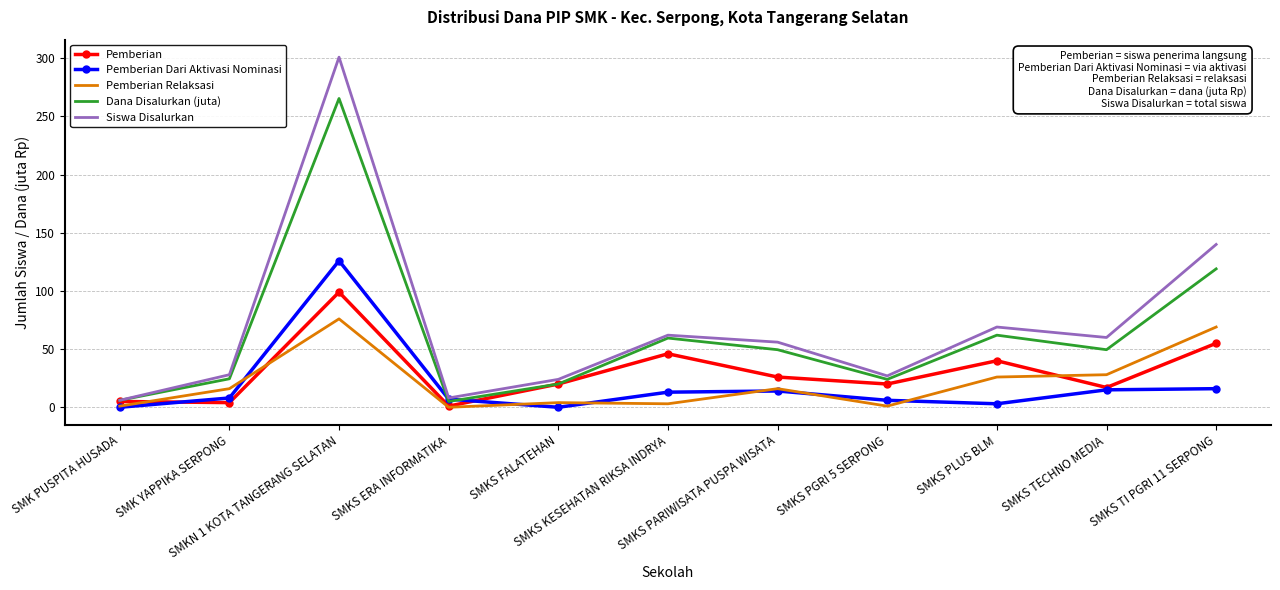

List the series in order of their peak value, lowest first.

Pemberian Relaksasi, Pemberian, Pemberian Dari Aktivasi Nominasi, Dana Disalurkan (juta), Siswa Disalurkan